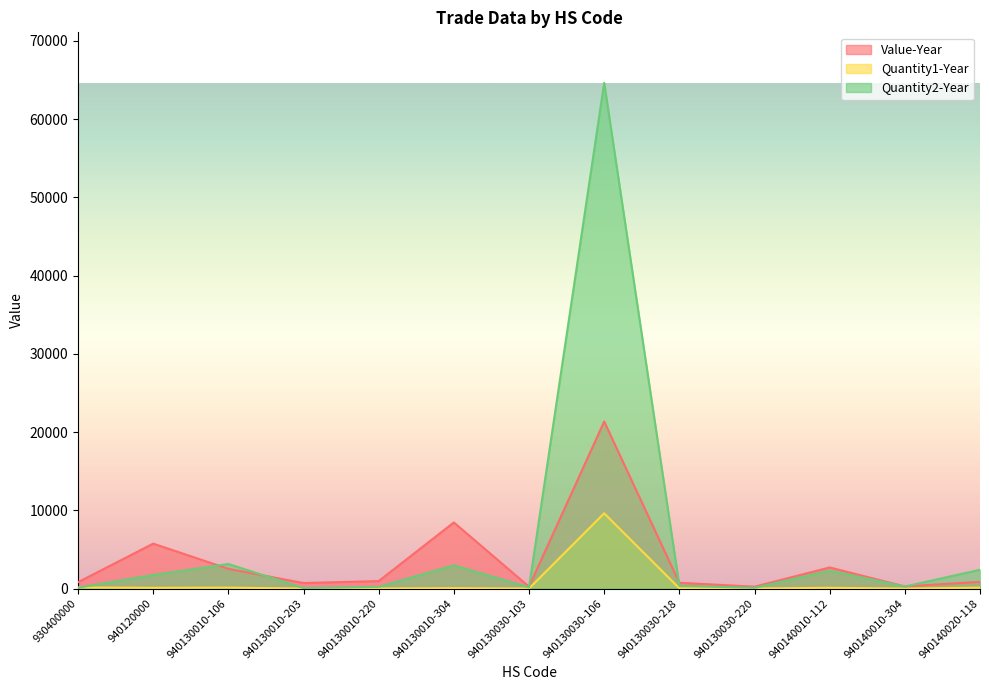

What is the difference between the highest and lowest values at 940130030-106?

54999